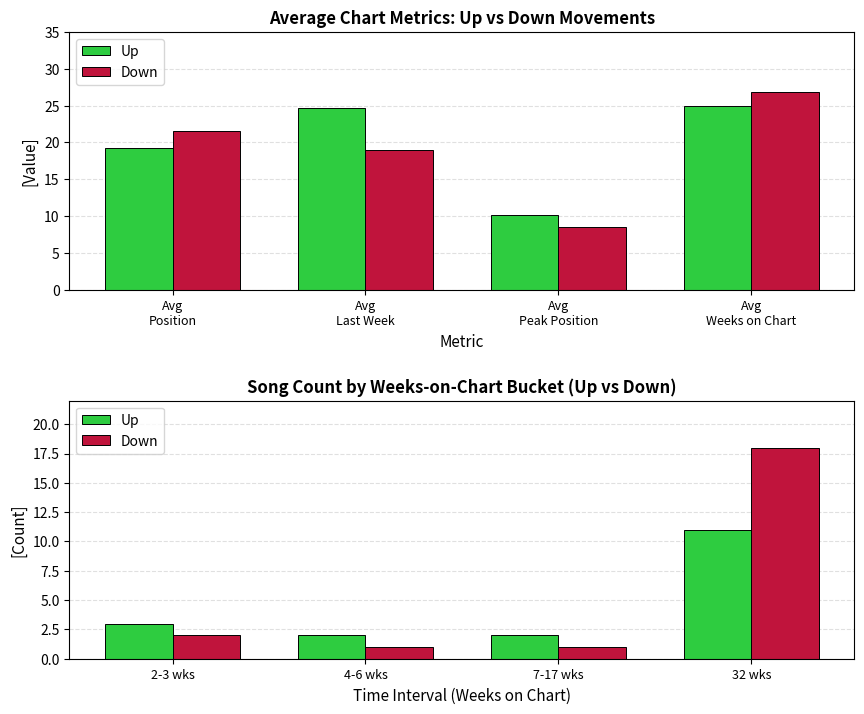

Does the chart contain stacked bars?

No